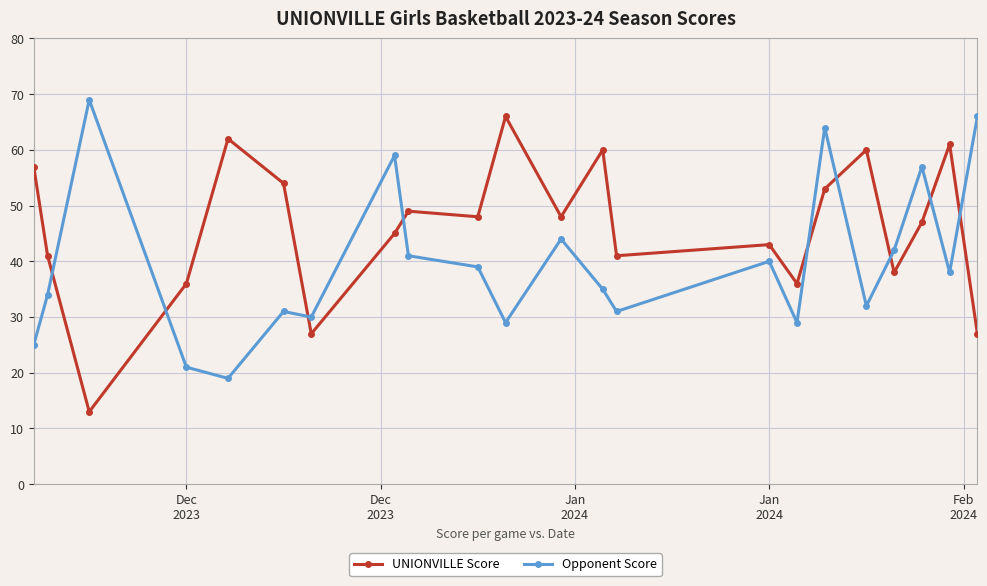

Which series ends up on top after the final intersection of Opponent Score and UNIONVILLE Score?

Opponent Score